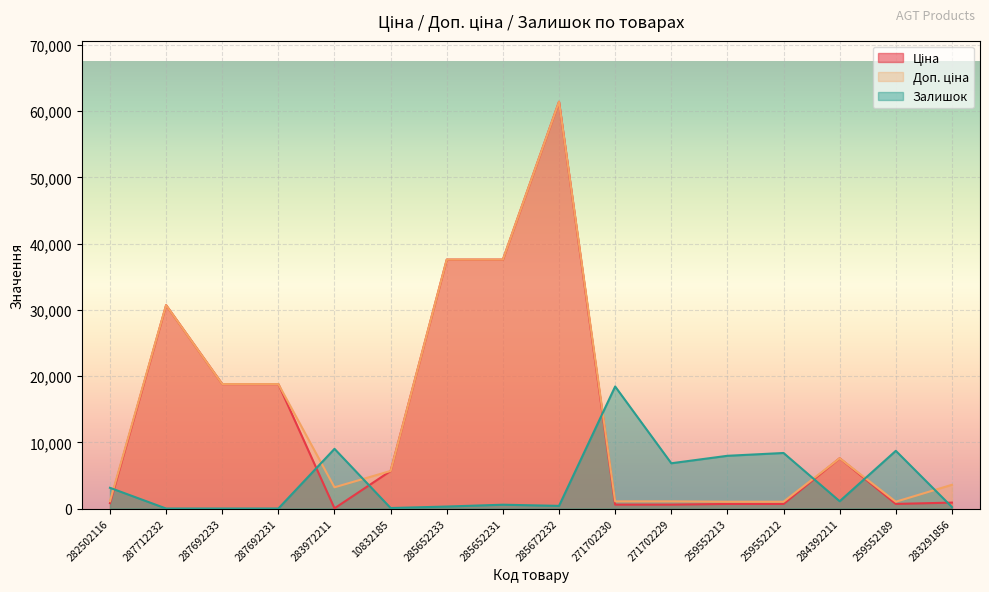

What is the value of the Доп. ціна point at the 8th from the left?

37593.6